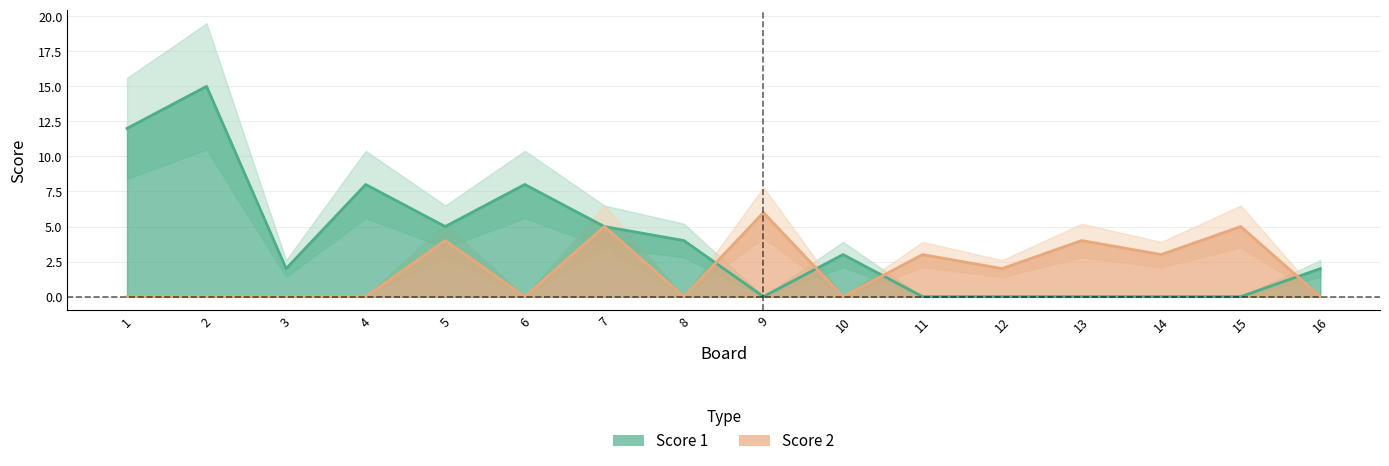

What is the difference between the maximum and second lowest values in the Score 2 series?

6